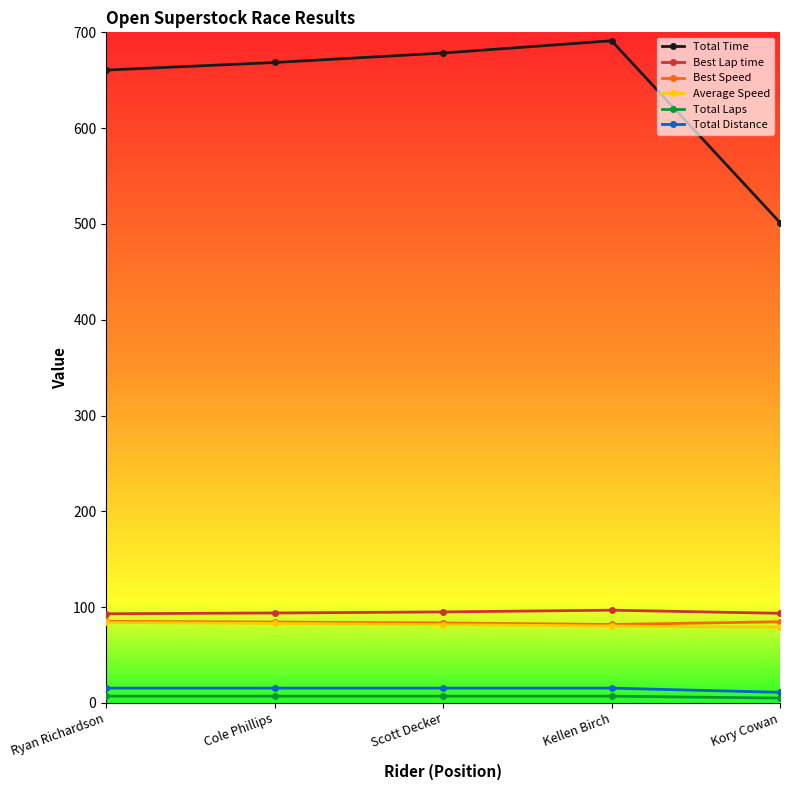

Which series has the largest range (max minus min)?

Total Time